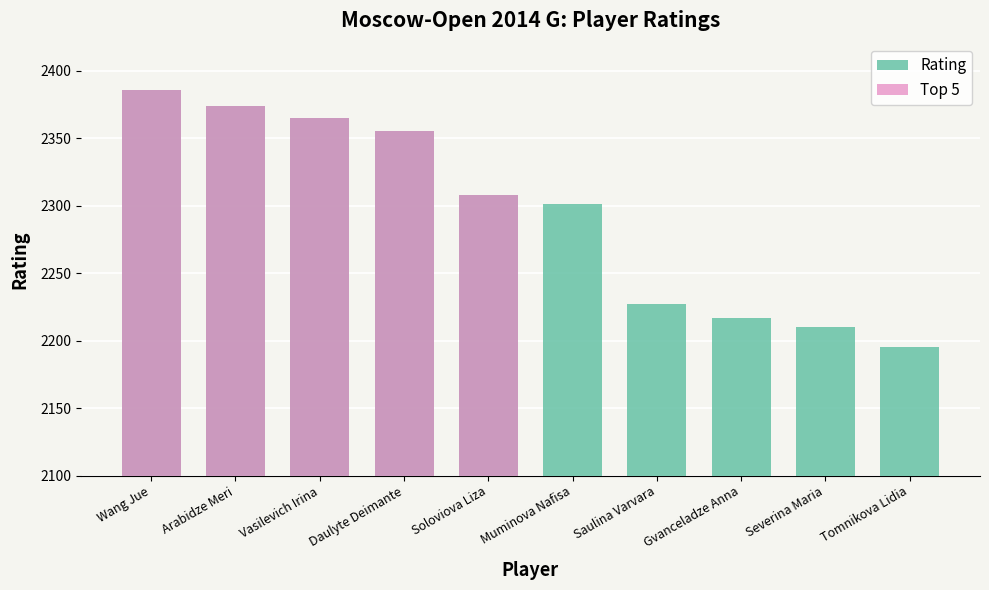

Are the bars horizontal?

No